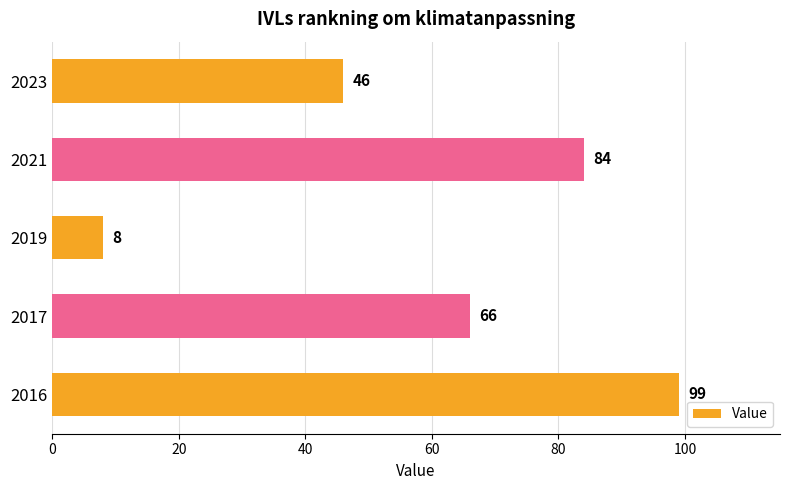

Between 2023 and 2016, which is larger?

2016